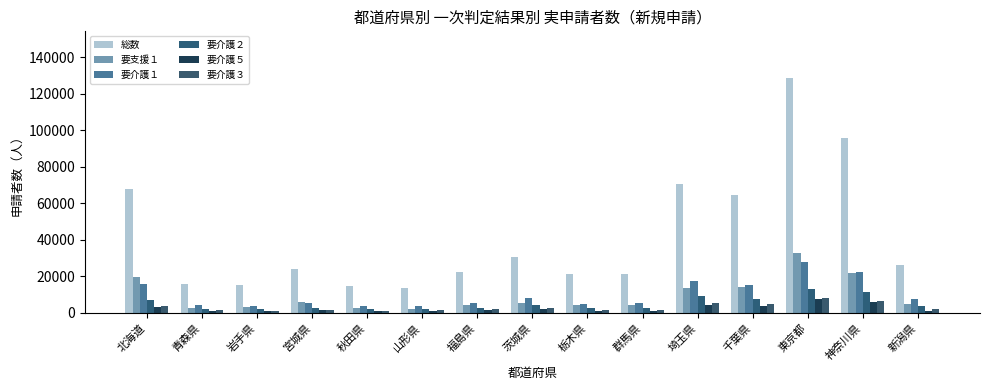

Reading left to right, extract all data points from this chart.

総数: 北海道=67970	青森県=15970	岩手県=15440	宮城県=24210	秋田県=14540	山形県=13660	福島県=22170	茨城県=30650	栃木県=21090	群馬県=21410	埼玉県=70540	千葉県=64450	東京都=128520	神奈川県=95680	新潟県=26450
要支援１: 北海道=19580	青森県=2670	岩手県=3010	宮城県=5910	秋田県=2680	山形県=2240	福島県=4350	茨城県=5430	栃木県=4230	群馬県=4420	埼玉県=13480	千葉県=14250	東京都=32670	神奈川県=21610	新潟県=5070
要介護１: 北海道=15670	青森県=4290	岩手県=3800	宮城県=5310	秋田県=3830	山形県=3780	福島県=5410	茨城県=7900	栃木県=5090	群馬県=5610	埼玉県=17500	千葉県=15090	東京都=27730	神奈川県=22370	新潟県=7480
要介護２: 北海道=7200	青森県=2370	岩手県=2050	宮城県=2630	秋田県=2000	山形県=2070	福島県=2900	茨城県=4220	栃木県=2720	群馬県=2610	埼玉県=9180	千葉県=7540	東京都=13170	神奈川県=11280	新潟県=3520
要介護５: 北海道=3030	青森県=1160	岩手県=890	宮城県=1430	秋田県=860	山形県=880	福島県=1450	茨城県=1920	栃木県=1260	群馬県=1080	埼玉県=4320	千葉県=3860	東京都=7750	神奈川県=5950	新潟県=1230
要介護３: 北海道=3910	青森県=1460	岩手県=1250	宮城県=1710	秋田県=1120	山形県=1320	福島県=1850	茨城県=2620	栃木県=1760	群馬県=1650	埼玉県=5430	千葉県=4770	東京都=8370	神奈川県=6750	新潟県=2060